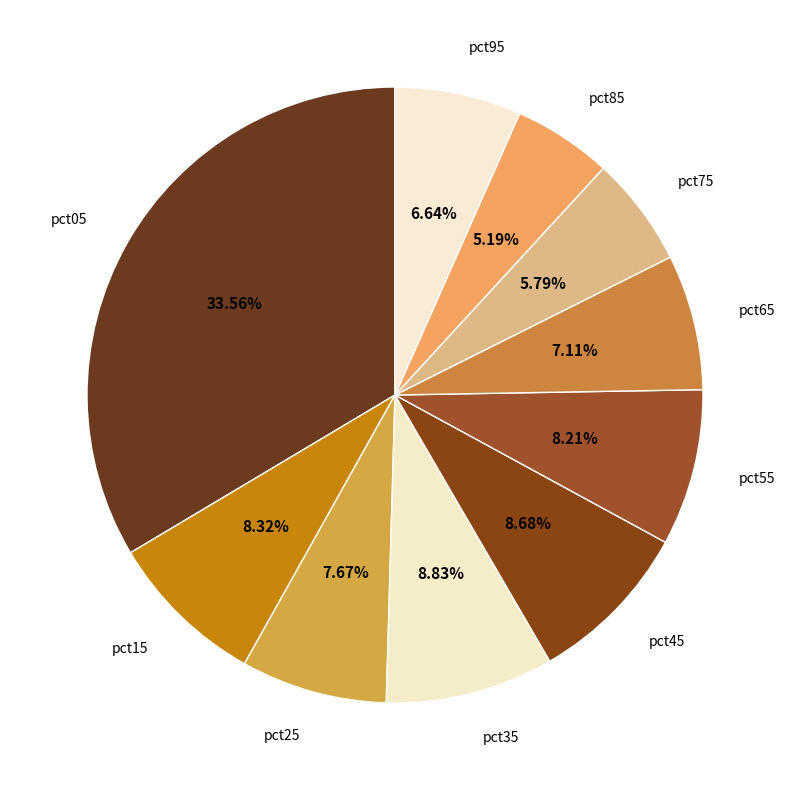

How many segments does this pie chart have?

10